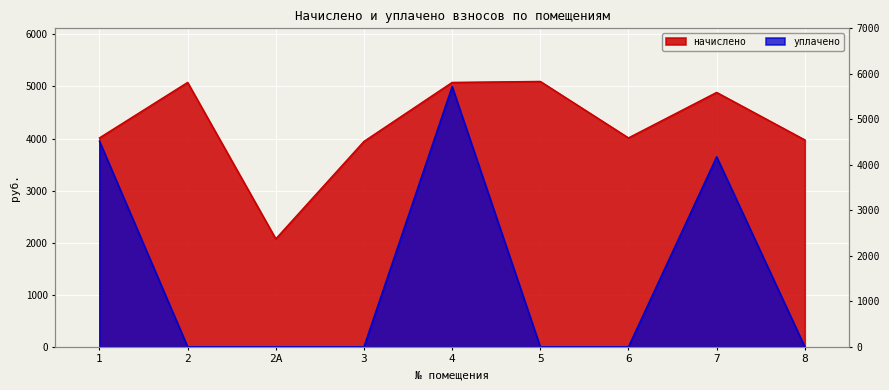

Which series has the largest range (max minus min)?

уплачено